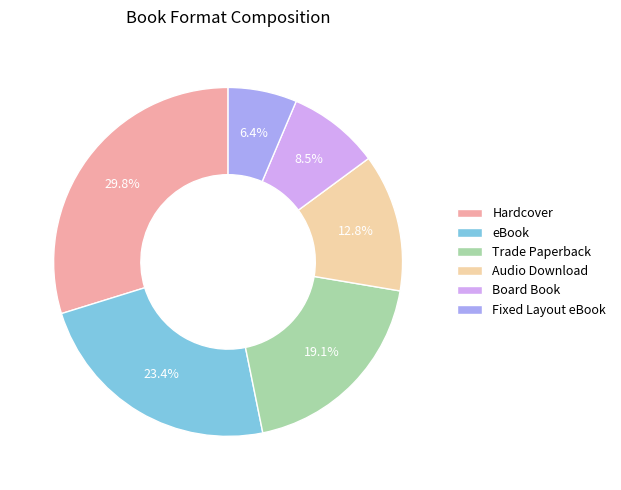

To the nearest percent, what is the difference between the largest and smallest slice percentages?

23%